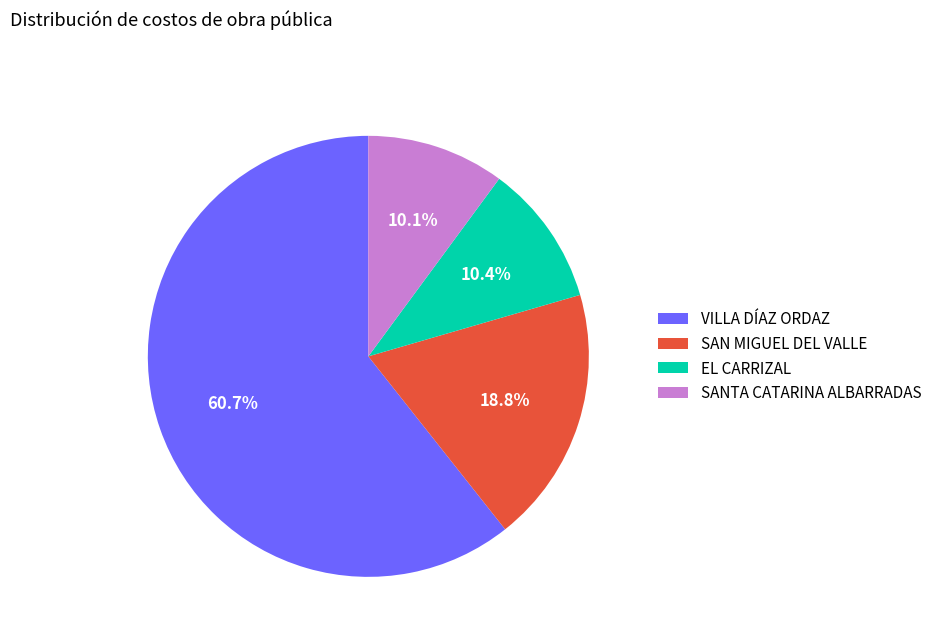

How many slices are in this pie chart?

4